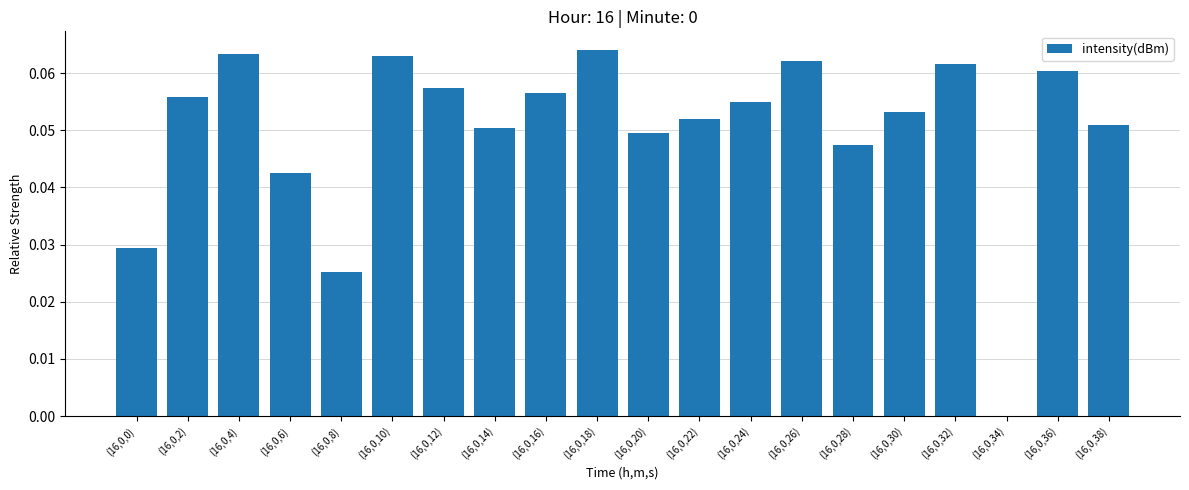

The chart shows a value of 0.0 at (16,0,8). True or false?

True